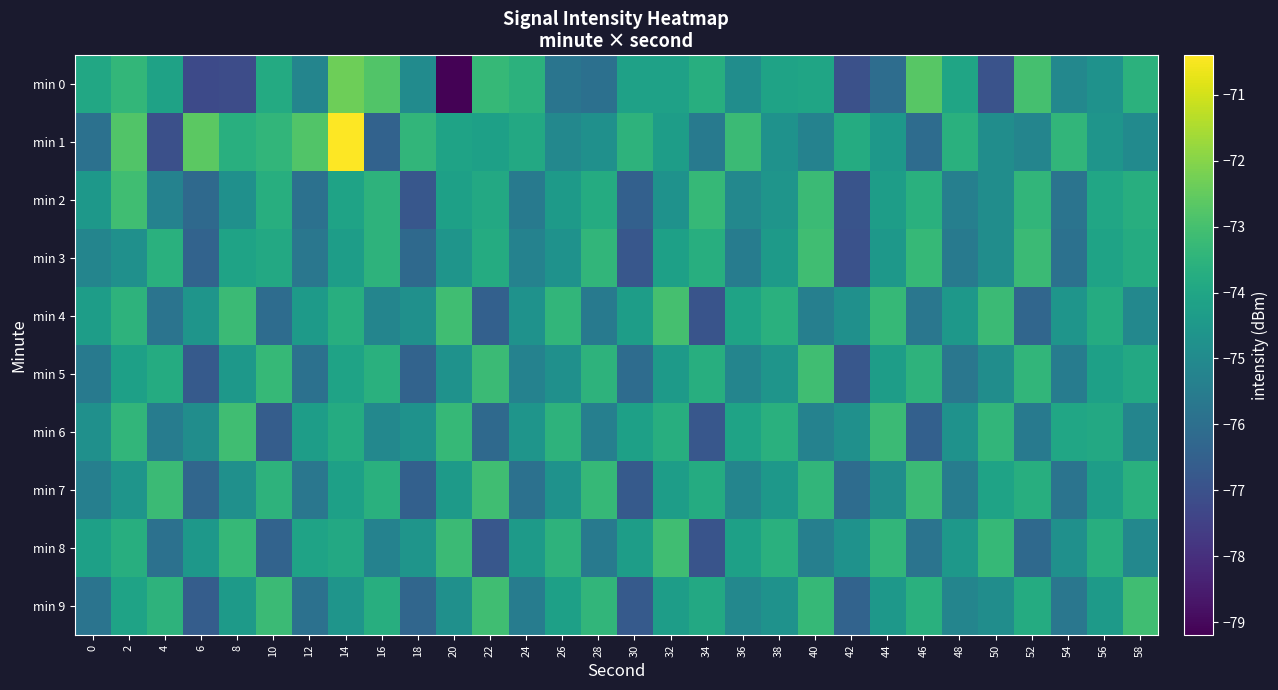

At which category is the sum across all series the highest?

14